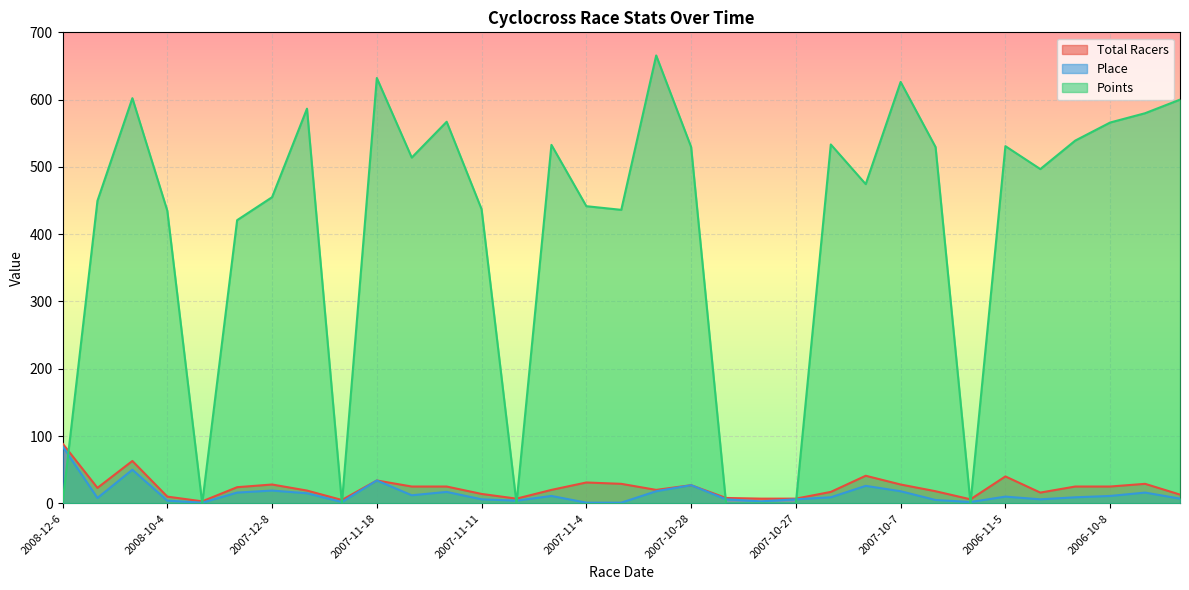

Where is the first local minimum for Total Racers?

2008-10-19